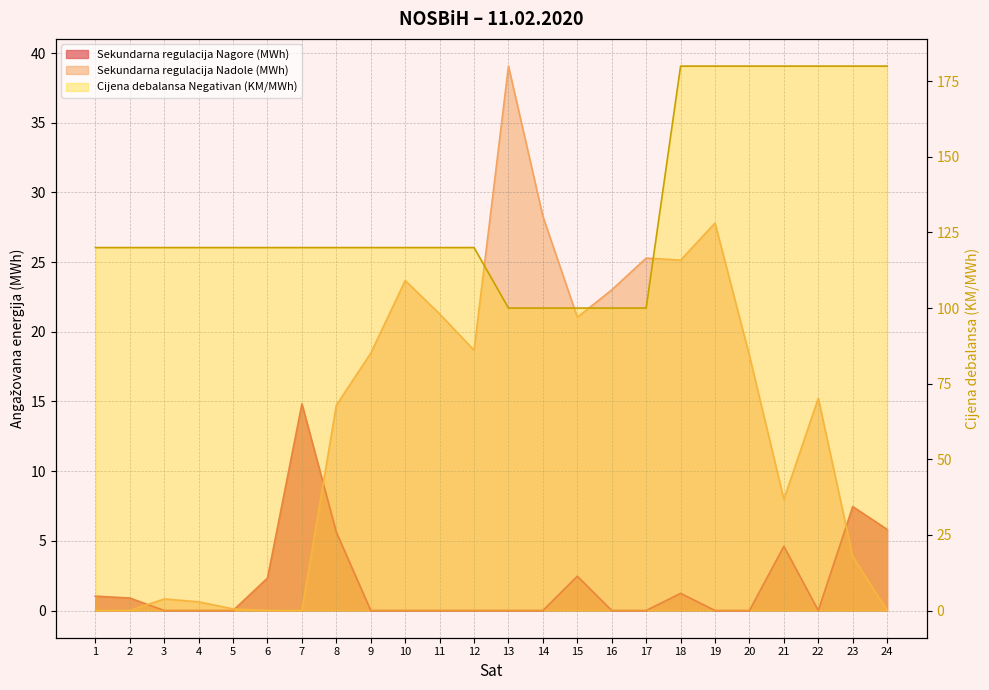

How many times do Sekundarna regulacija Nadole (MWh) and Sekundarna regulacija Nagore (MWh) cross each other?

4